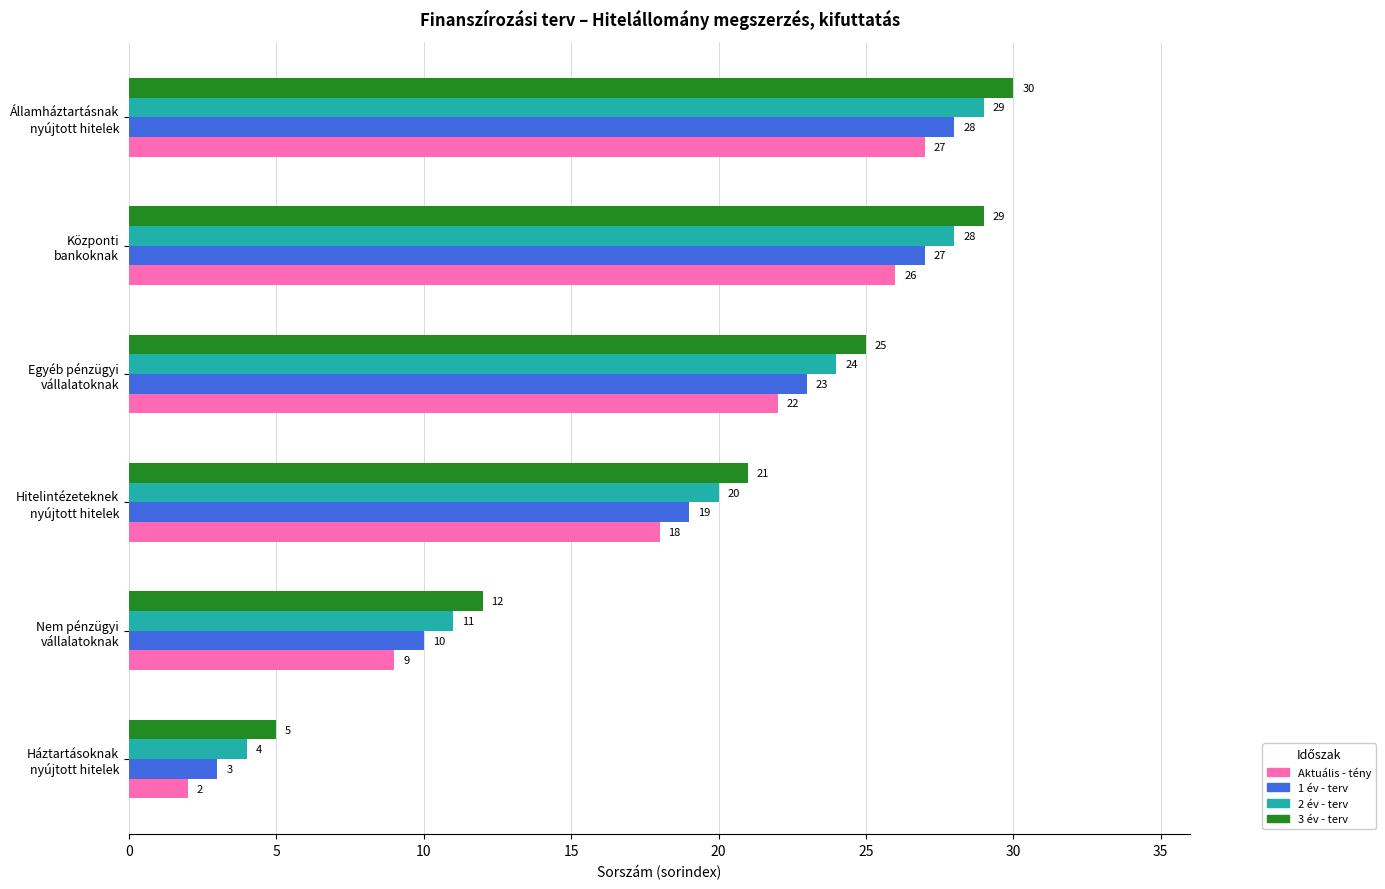

What is the maximum value for 3 év - terv?

30